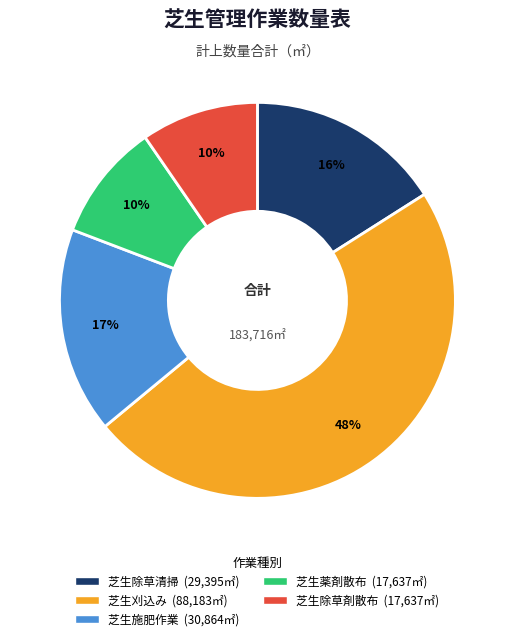

Does 芝生刈込み account for over 50% of the chart?

No